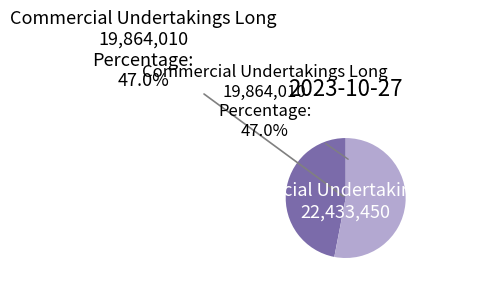

Which slice is the smallest?

Commercial Undertakings Long